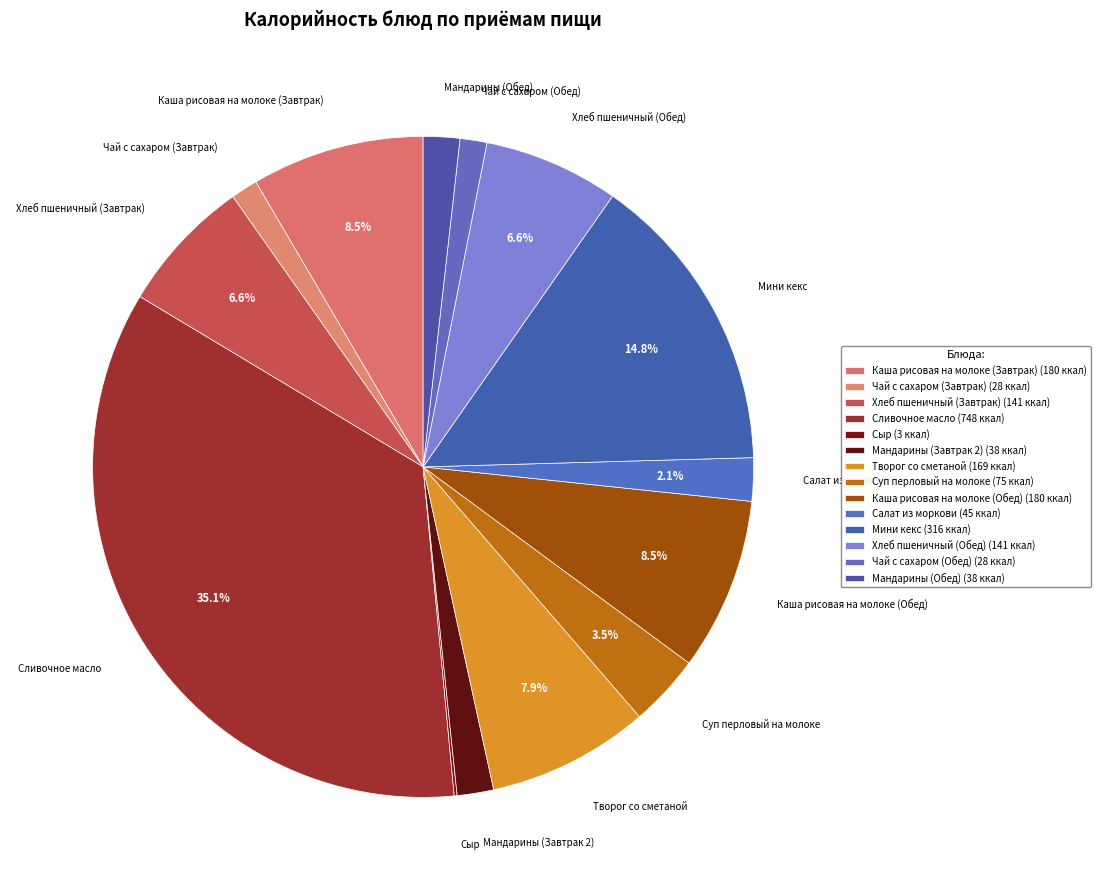

What is the largest slice in the pie chart?

Сливочное масло